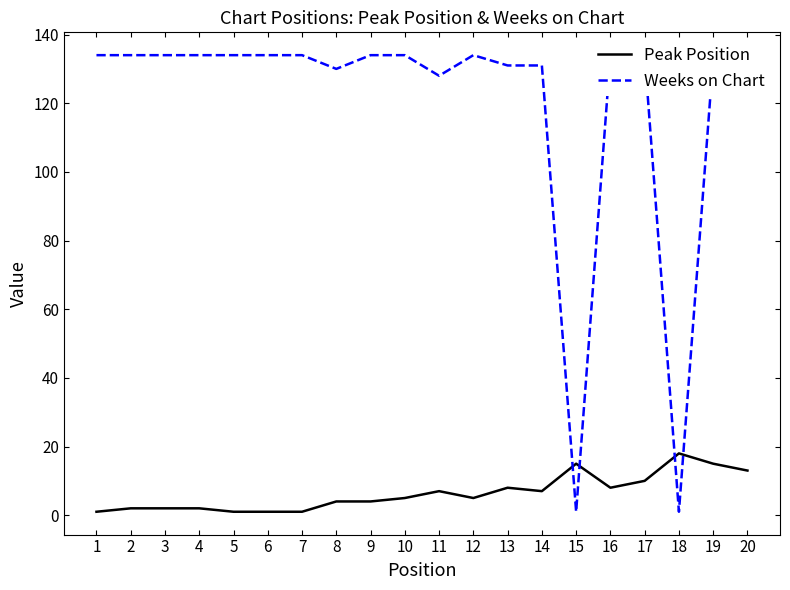

How many data points in Weeks on Chart are less than 134?

8